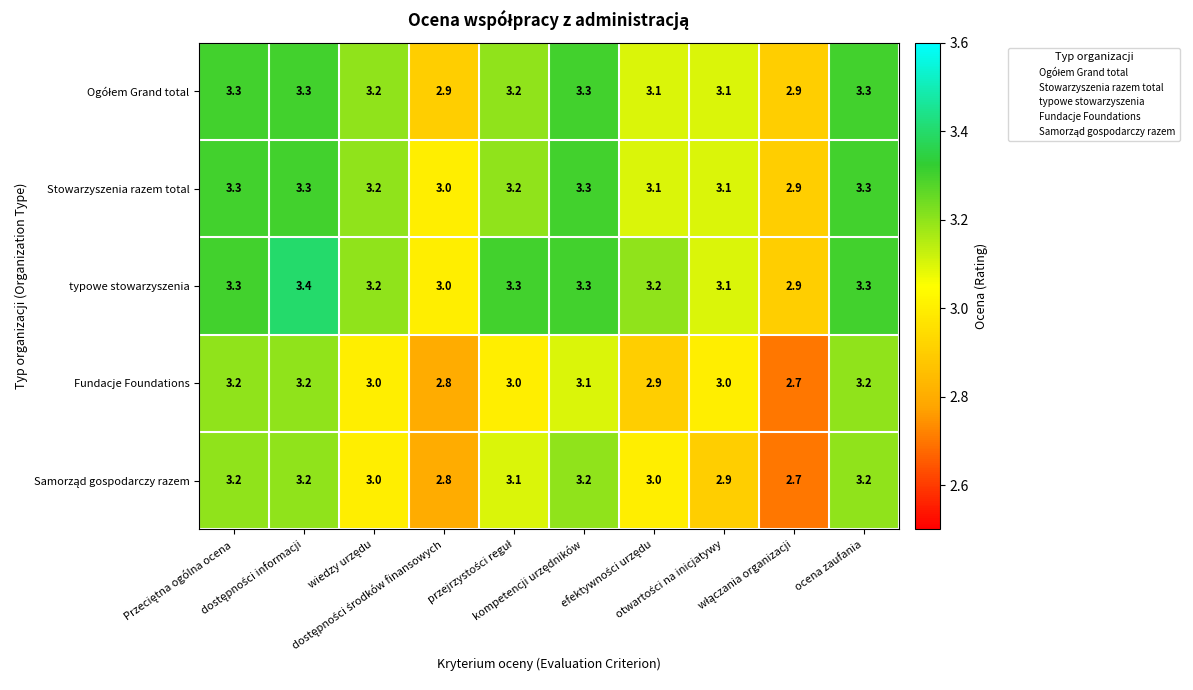

What is the average value of the typowe stowarzyszenia series?

3.2